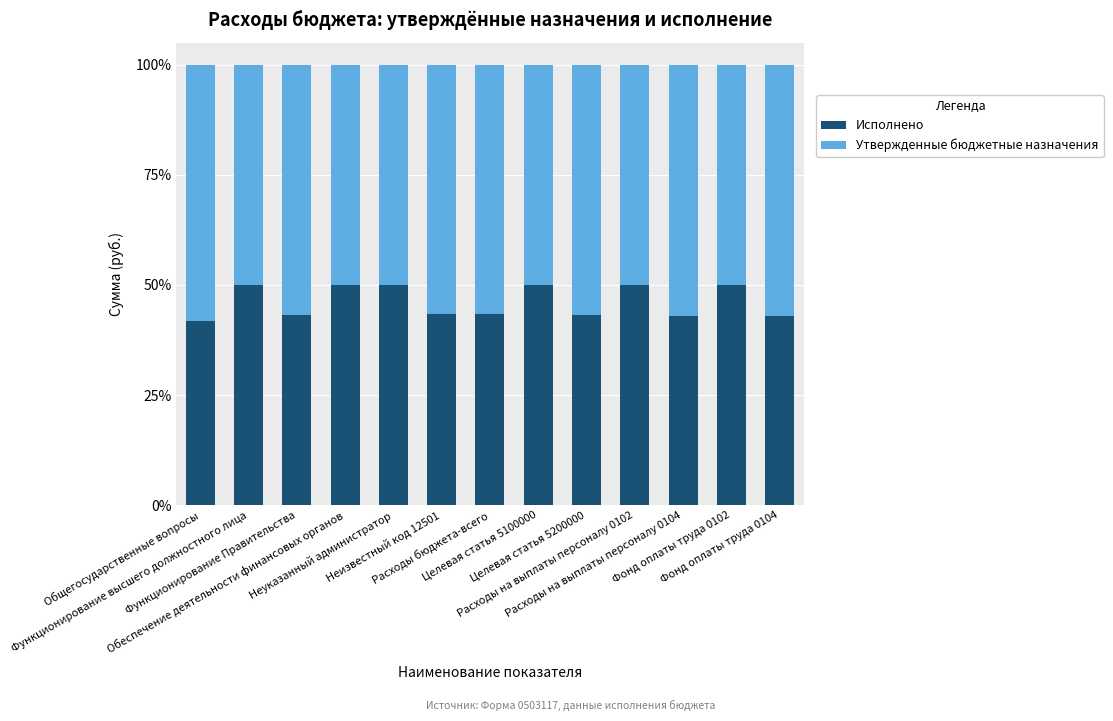

Are the bars grouped side by side (vs. stacked)?

No